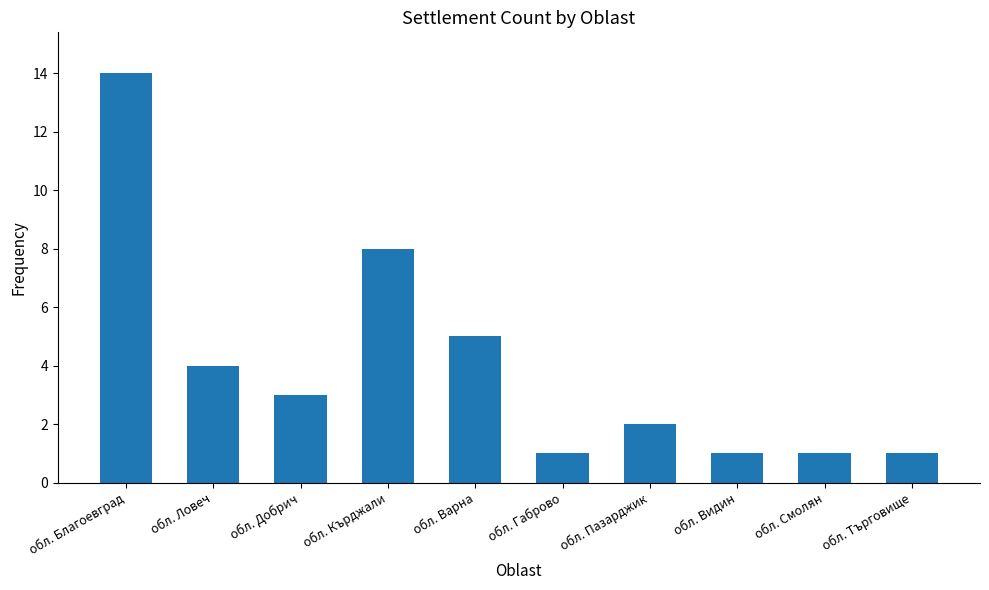

What is the average value?

4